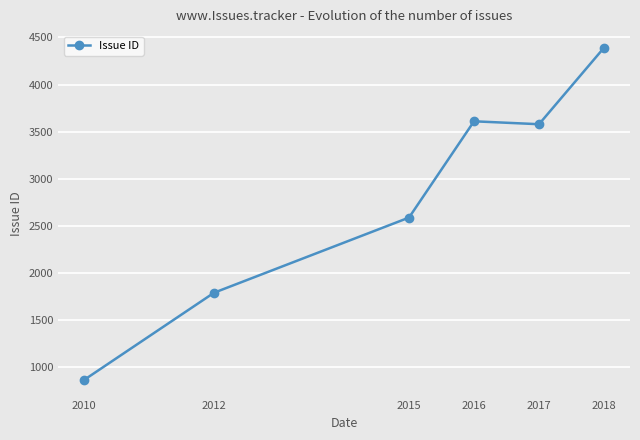

Count the number of data series in this chart.

1